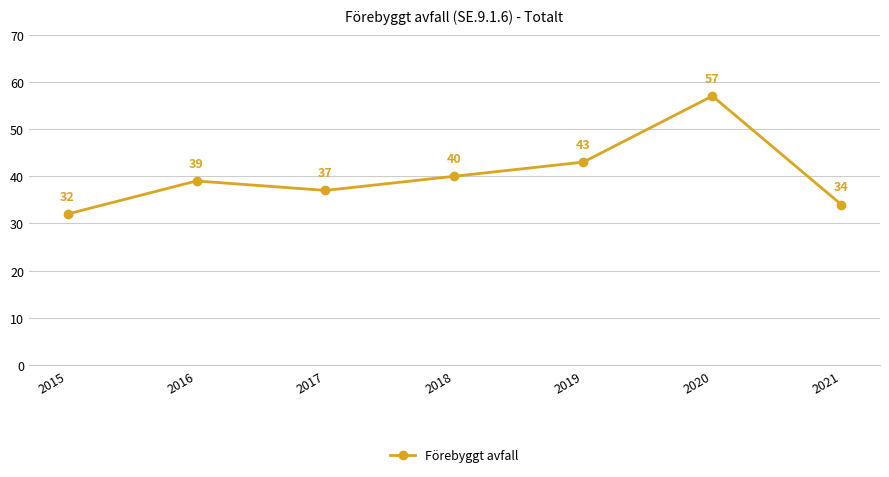

True or false: there are more than 2 points higher than both neighbors.

False